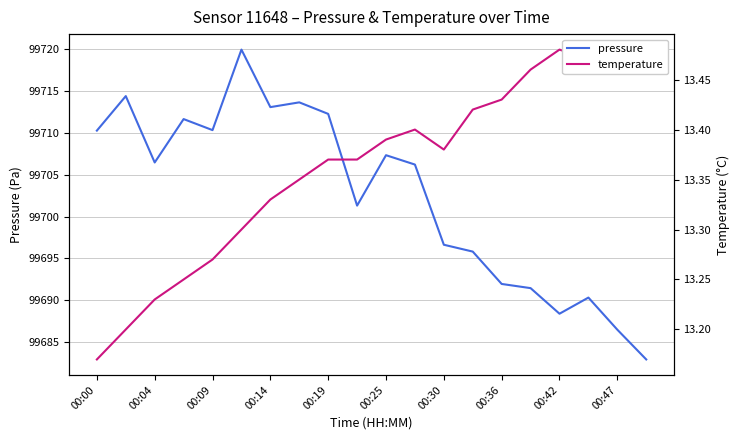

What is the average value of the temperature series?

13.4